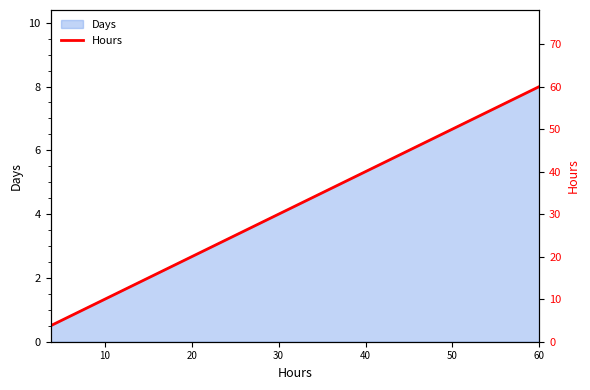

Reading left to right, list all the values displayed in this chart.

3.8	7.5	11.2	15.0	18.8	22.5	26.2	30.0	33.8	37.5	41.2	45.0	48.8	52.5	56.2	60.0